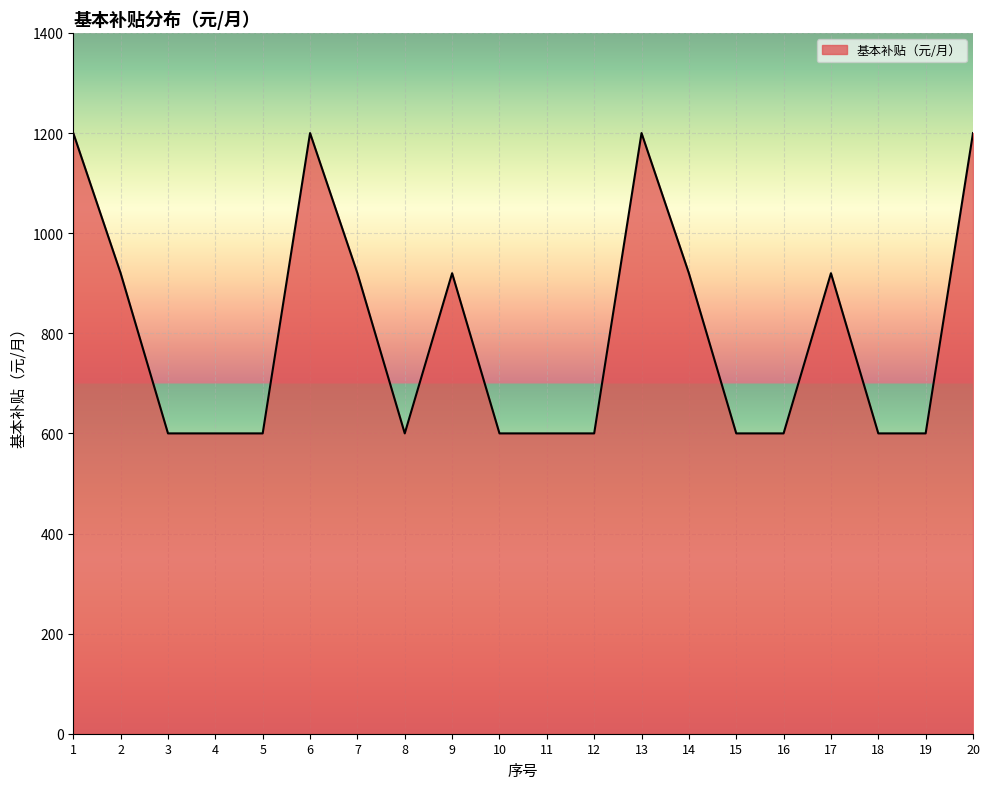

Reading left to right, what are all the values shown in this chart?

1200	920	600	600	600	1200	920	600	920	600	600	600	1200	920	600	600	920	600	600	1200